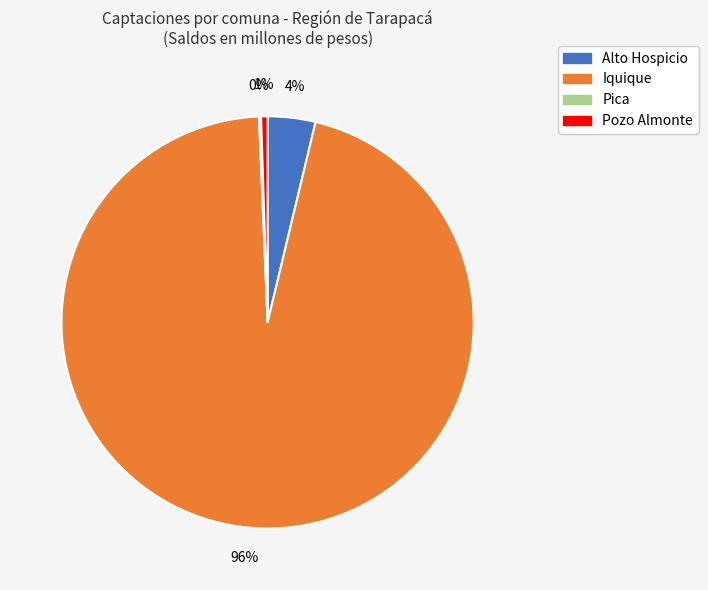

What percentage is the Alto Hospicio slice, to the nearest percent?

4%